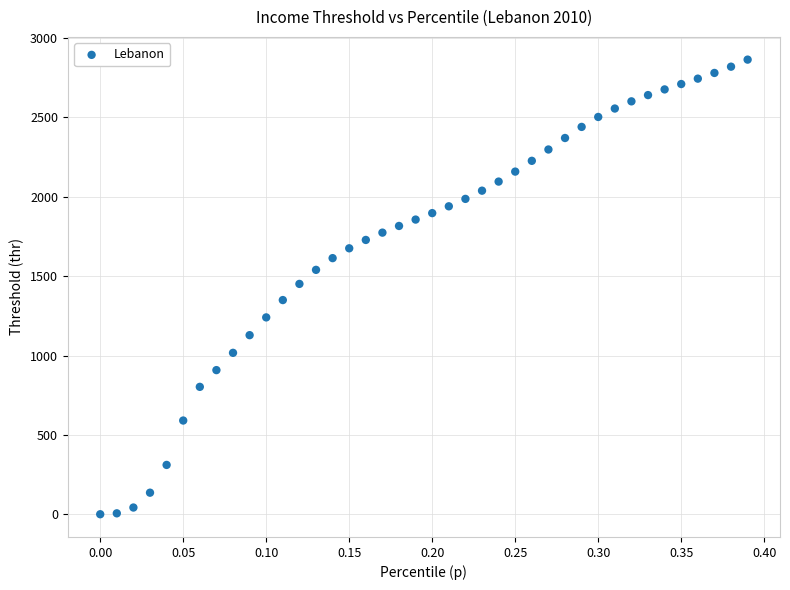

What is the range of Y values (max minus min)?

2861.4